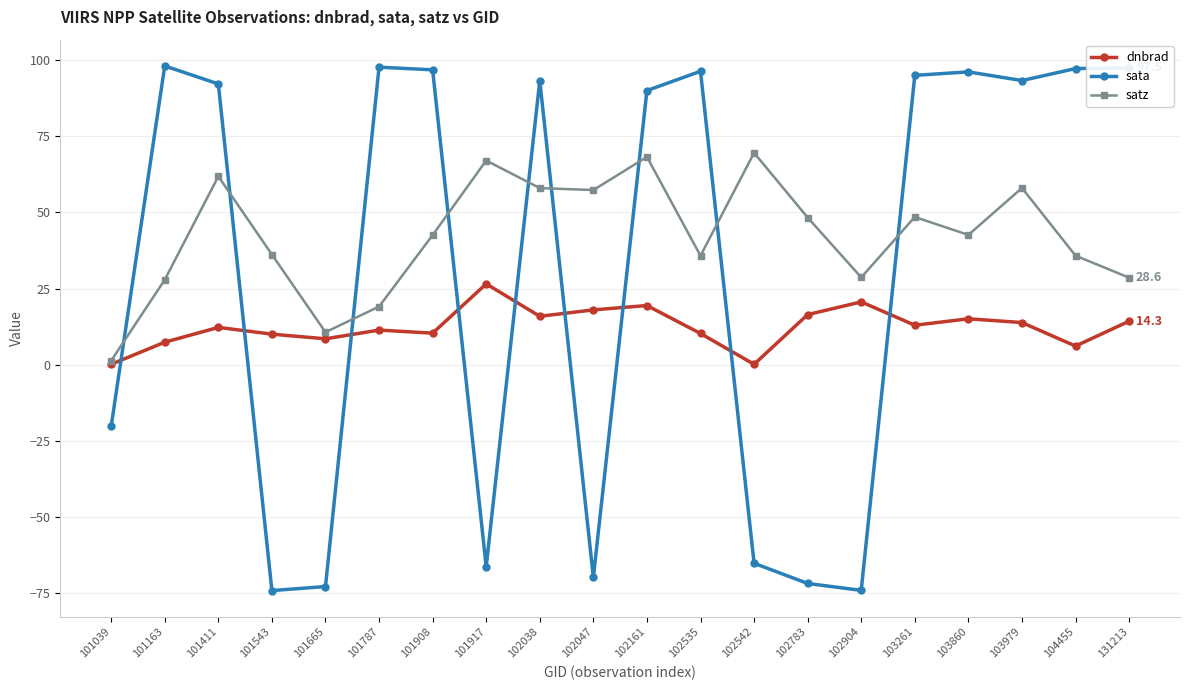

In satz, how many points are lower than both neighbors (excluding endpoints)?

5